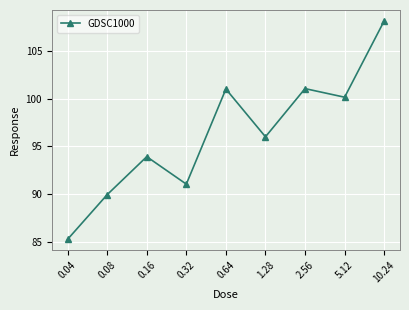

What is the change in value from 0.08 to 0.16?

+4.0